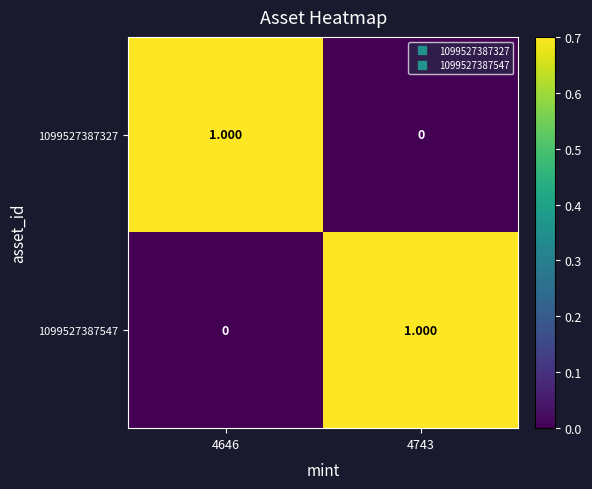

Is the value of 1099527387547 at 4743 greater than the value of 1099527387327 at 4743?

Yes